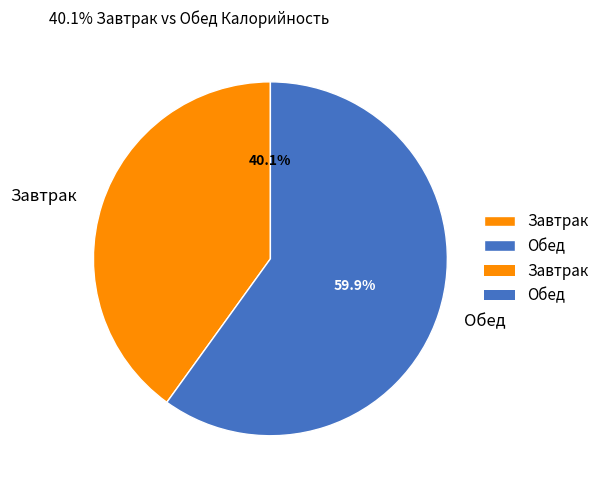

How many slices are in this pie chart?

2